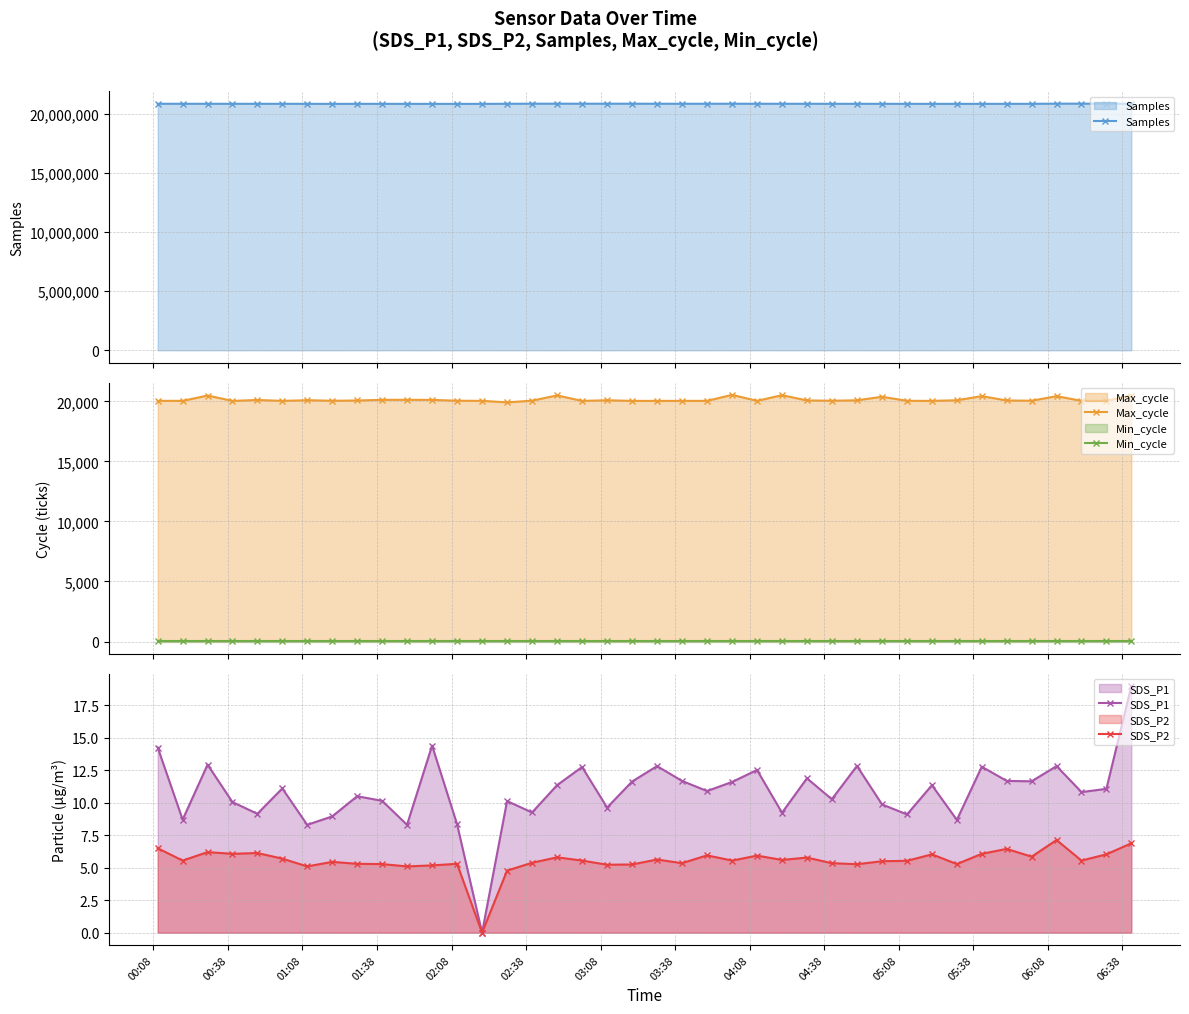

True or false: Max_cycle and Min_cycle intersect in this chart.

False